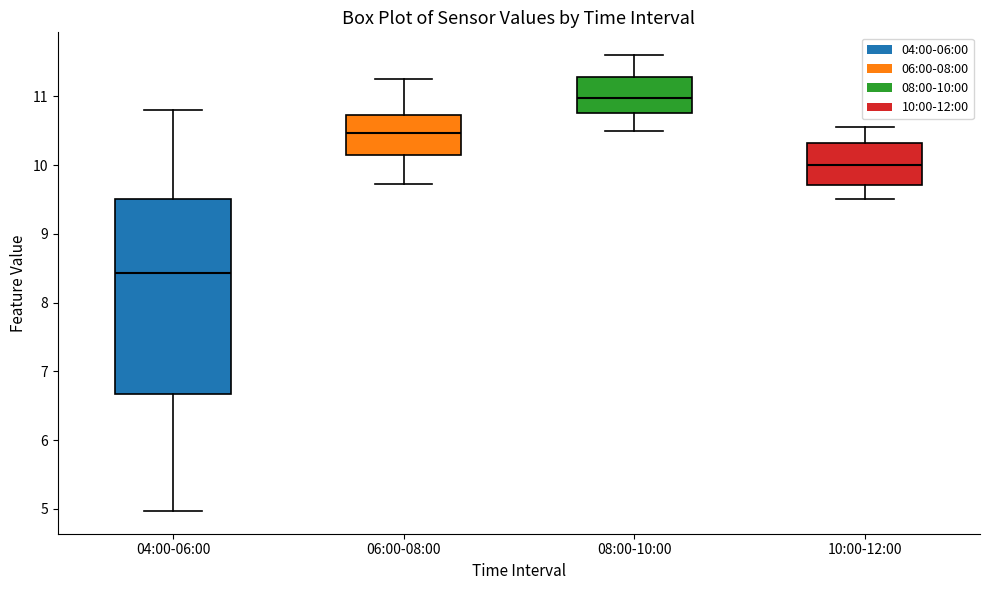

Which box is the tallest, from its lower edge to its upper edge?

04:00-06:00